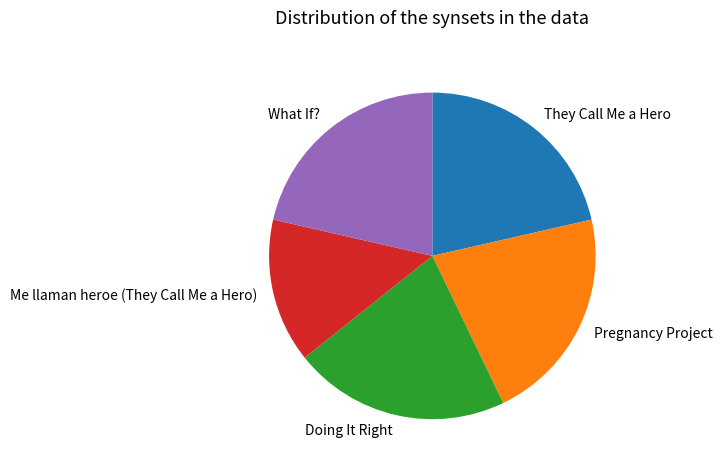

Does What If? represent more than half of the total?

No